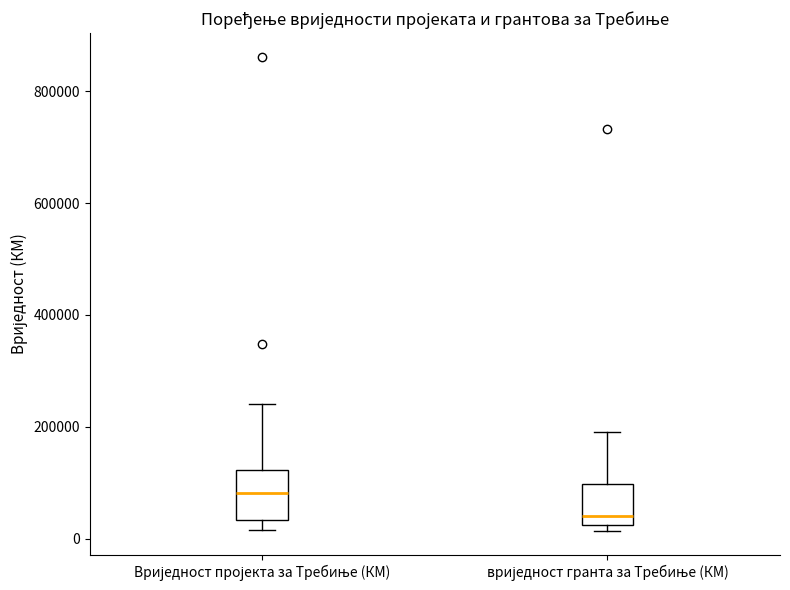

Where does the upper whisker of the box for Вриједност пројекта за Требиње (КМ) end on the y-axis? The values are not printed on the chart, so give them approximately, as read against the axis.

240000